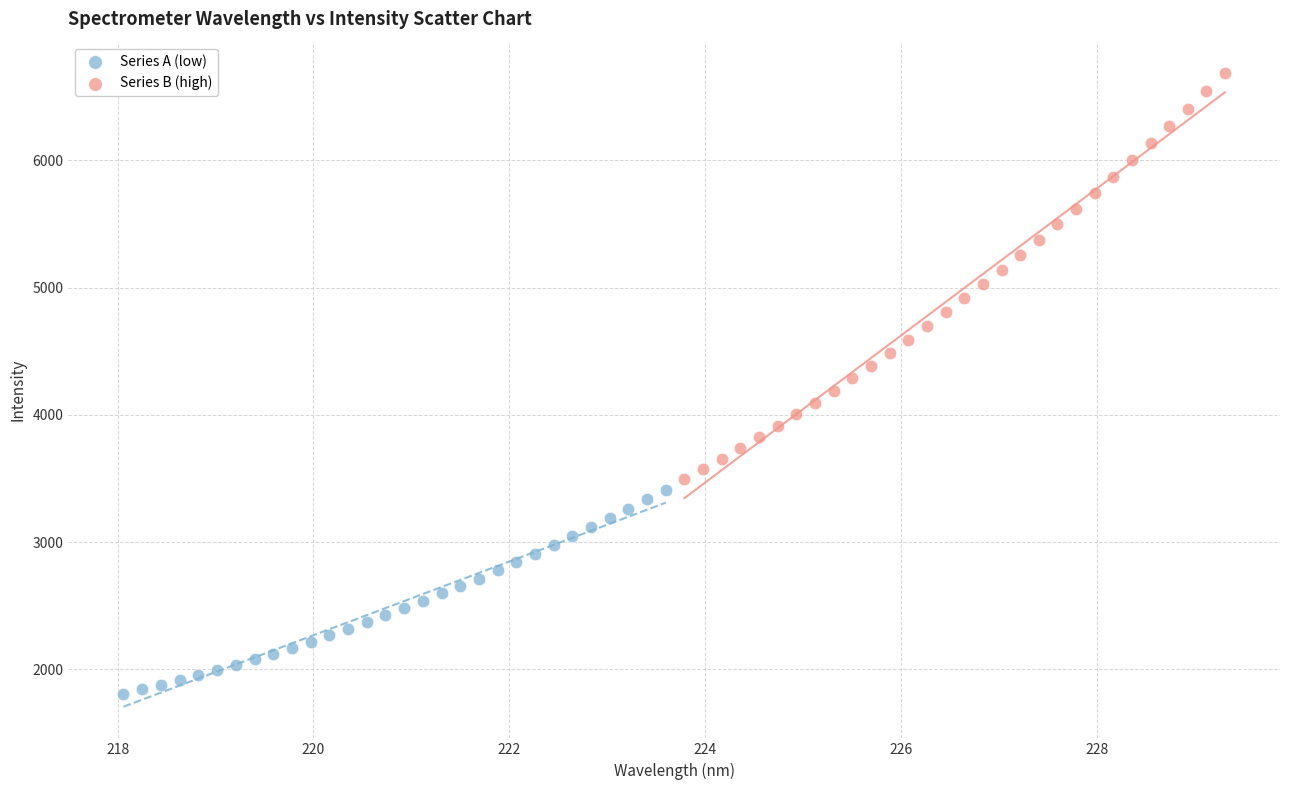

Which series has the largest Y range (max minus min)?

Series B (high)